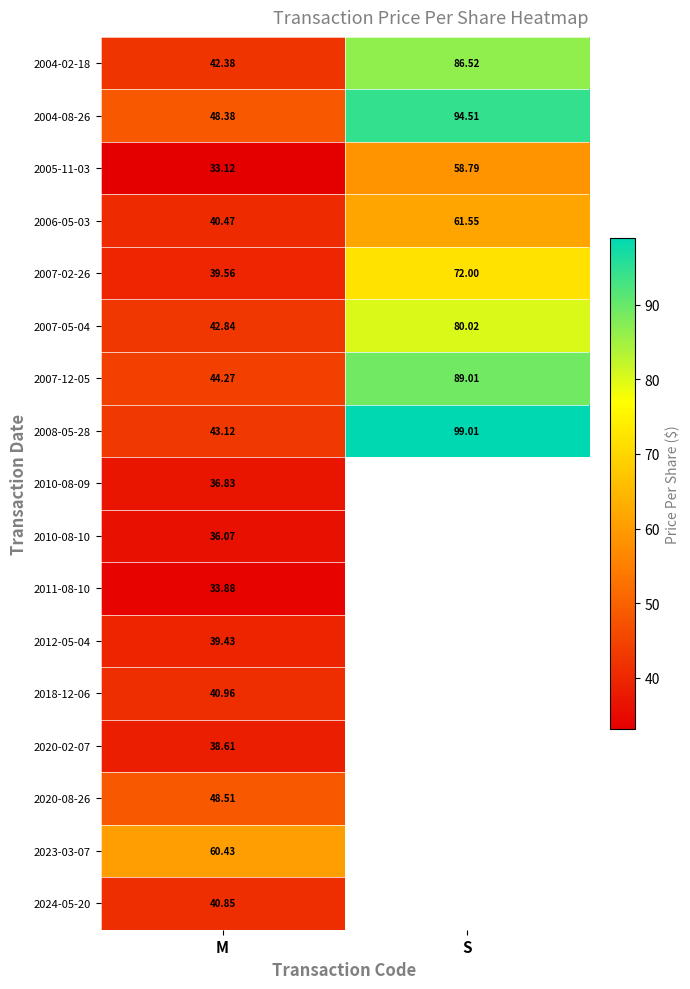

The 2006-05-03 series shows 40.5 at M. True or false?

True